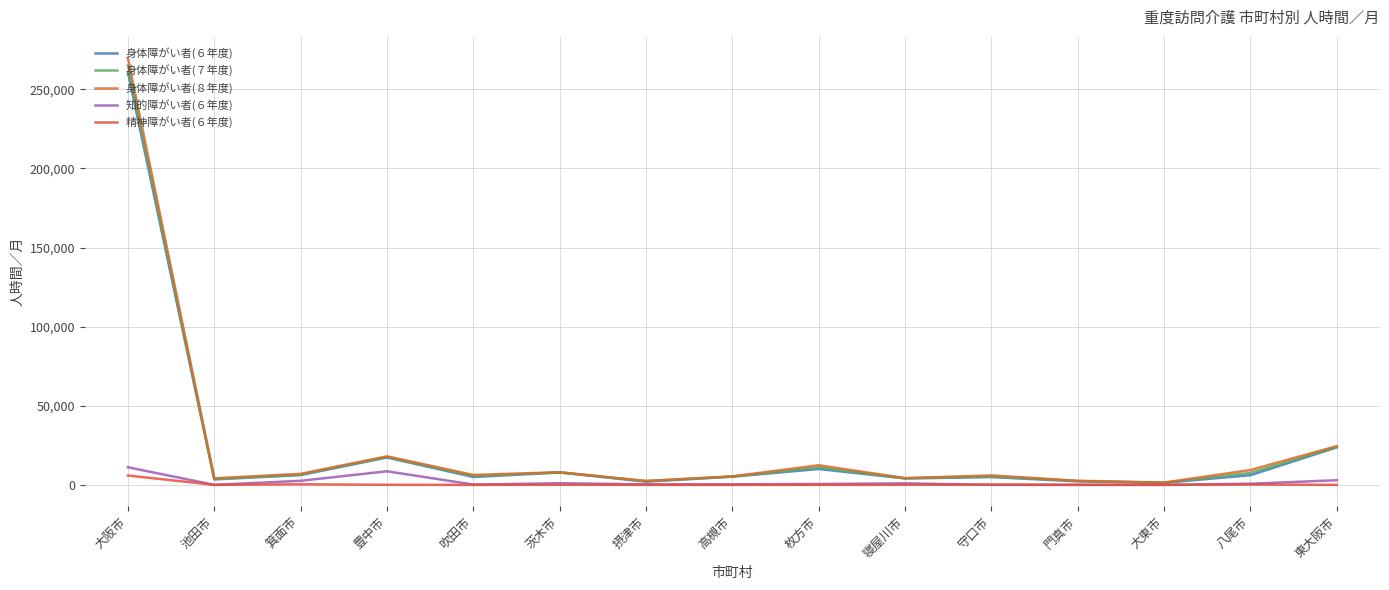

Does the chart display data point markers on the line(s)?

No